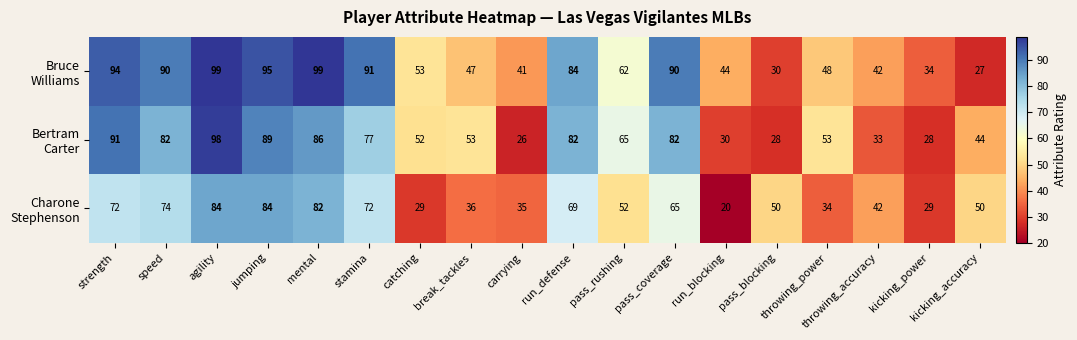

What is the spread (max minus min) of values at carrying?

15